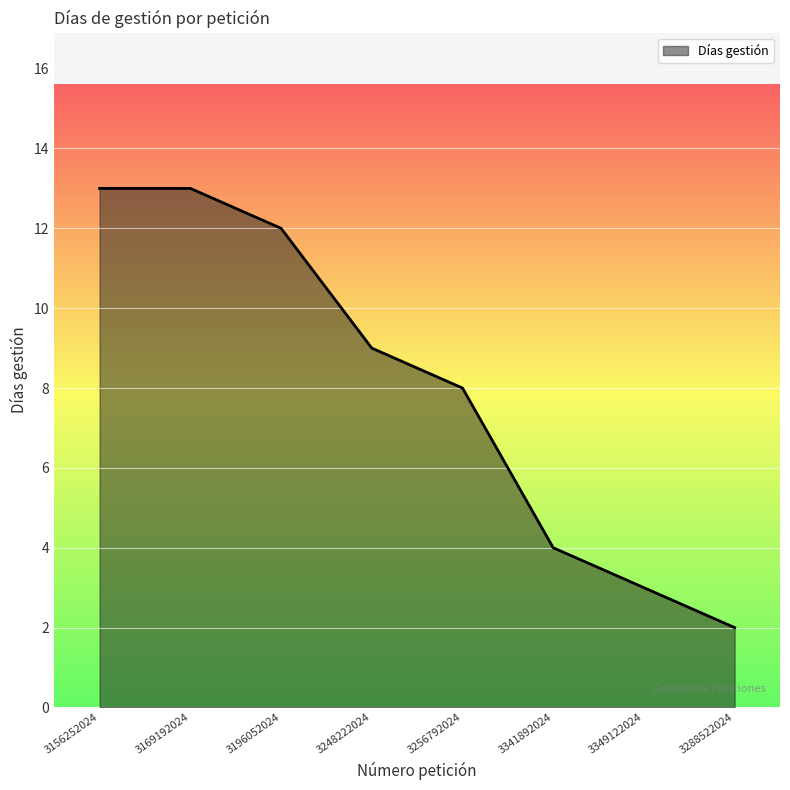

What is the average value?

8